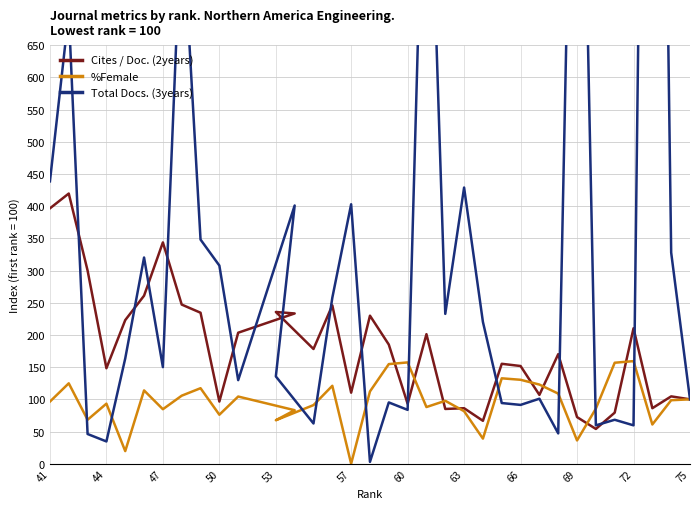

After their last crossing, which series has the higher values: Cites / Doc. (2years) or Total Docs. (3years)?

Total Docs. (3years)